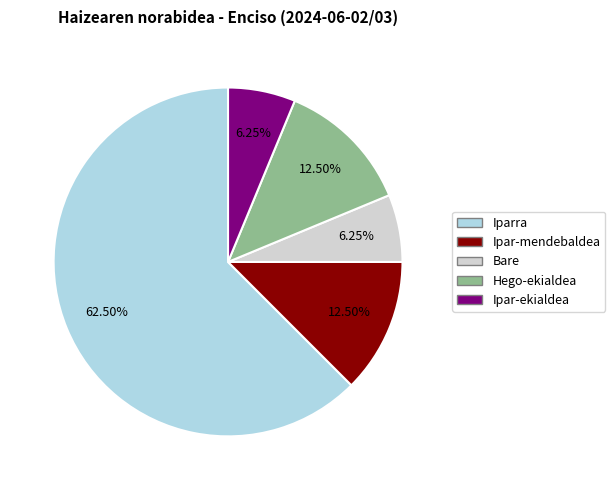

To the nearest percent, what is the average slice percentage?

20%